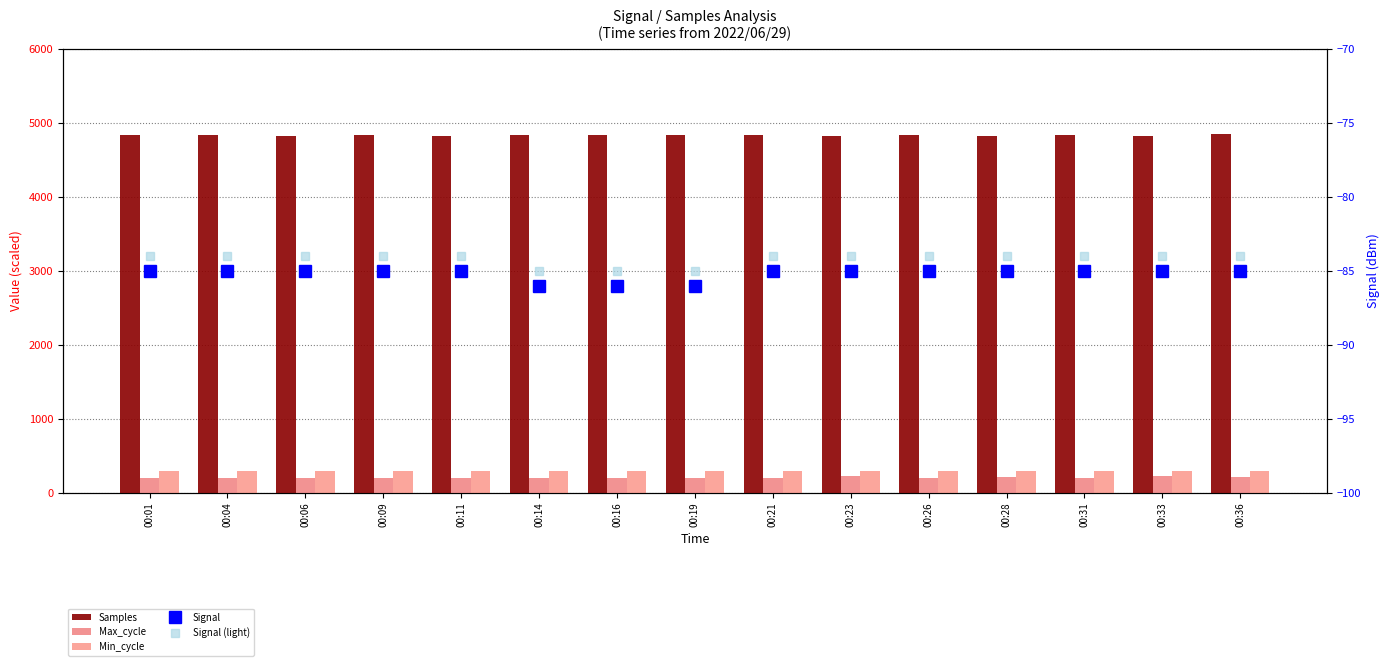

What is the minimum value shown in the chart?

-86.0